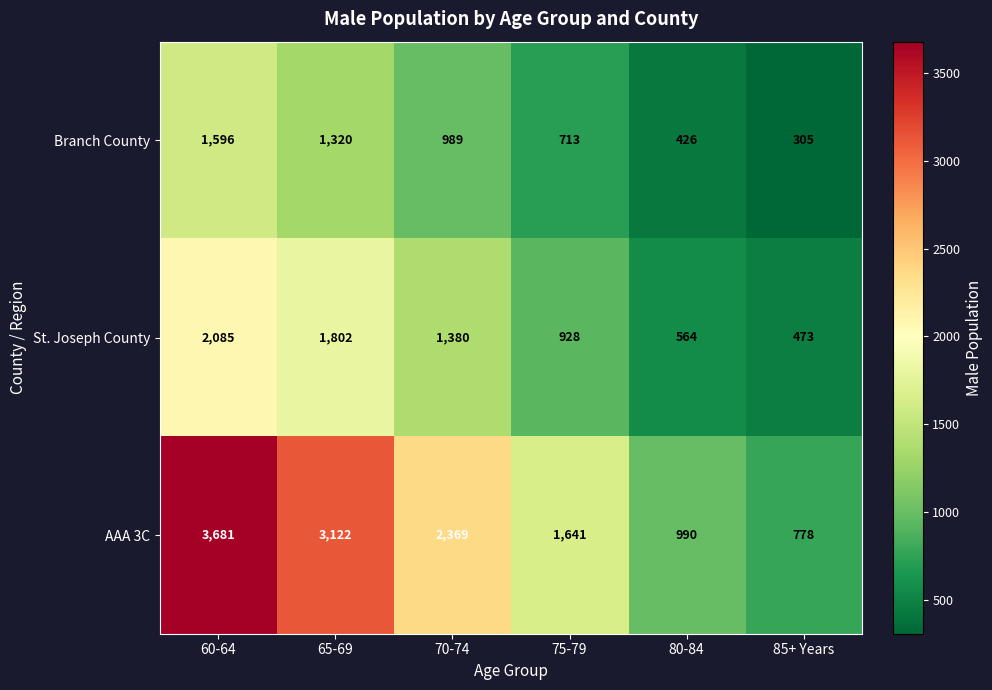

At which category is the sum across all series the highest?

60-64